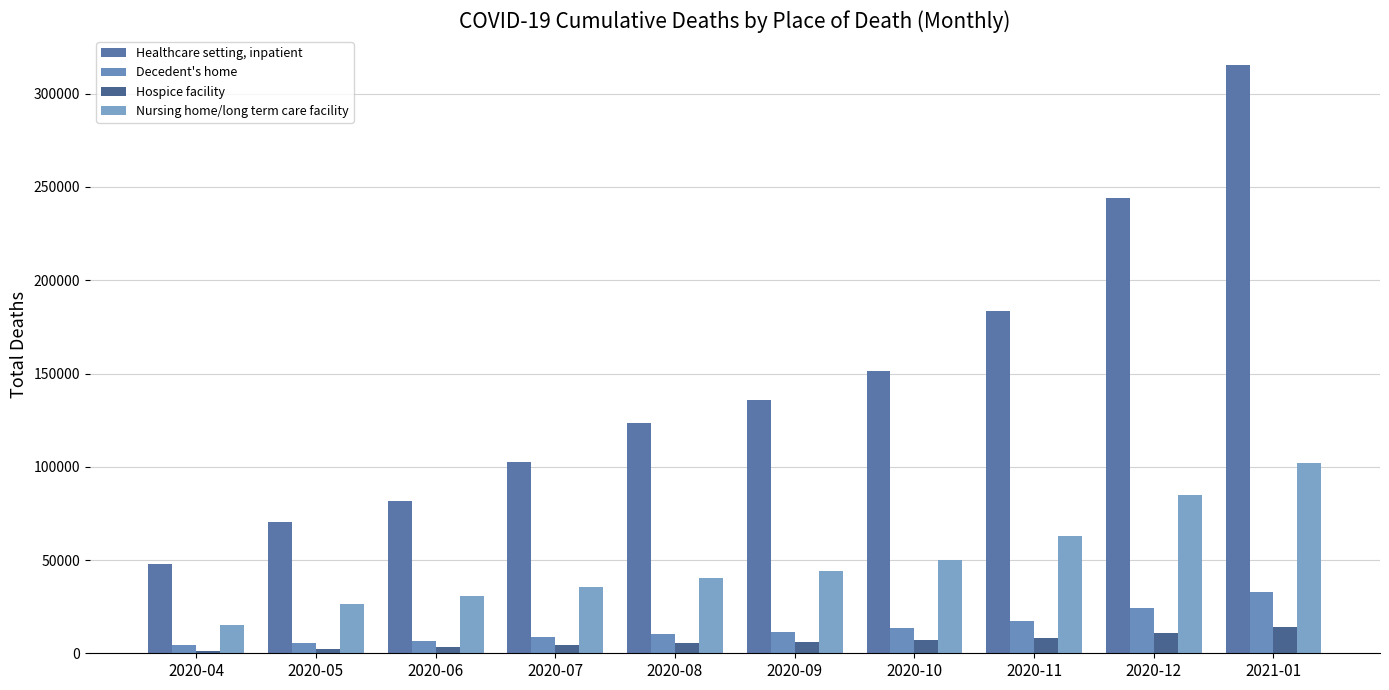

Read the Hospice facility value at 2020-07, to the nearest 10.

4200